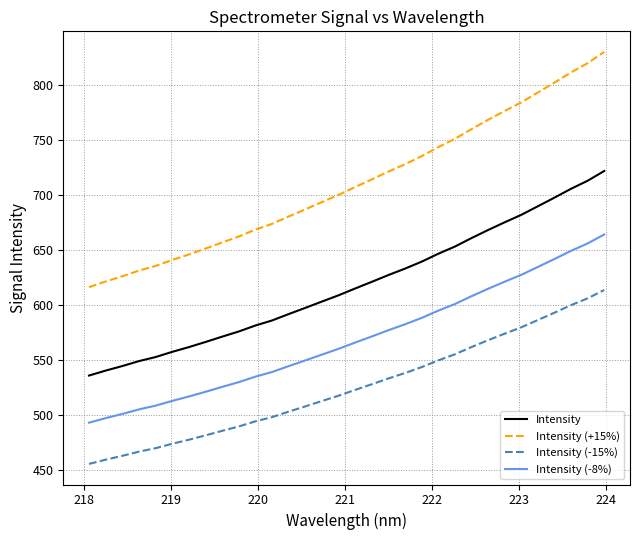

True or false: Intensity (-8%) and Intensity cross at least once.

False